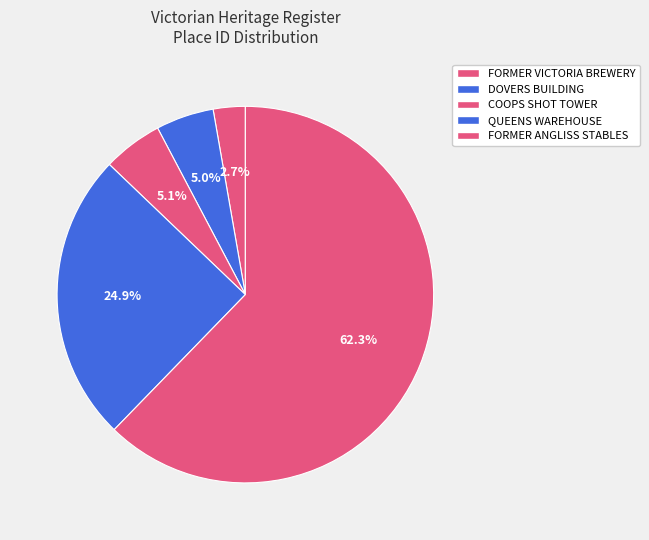

How many slices are in this pie chart?

5